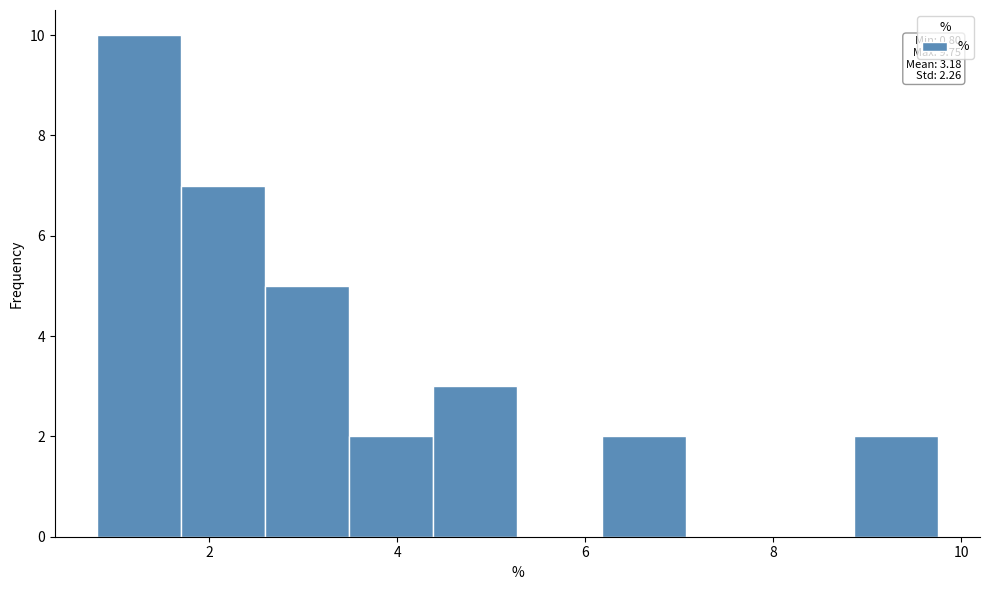

Over which range of the x-axis is the bar tallest?

0.8 to 1.6